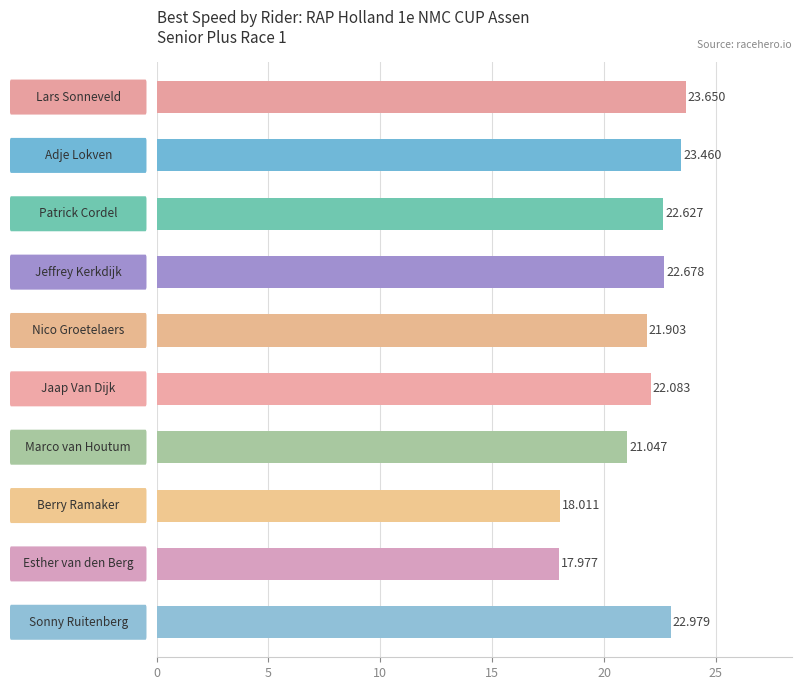

How many bars are there in total?

10